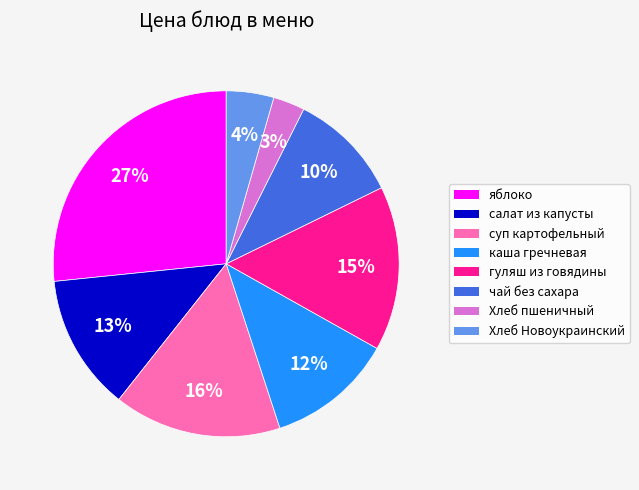

Is there any slice that represents more than half of the pie?

No